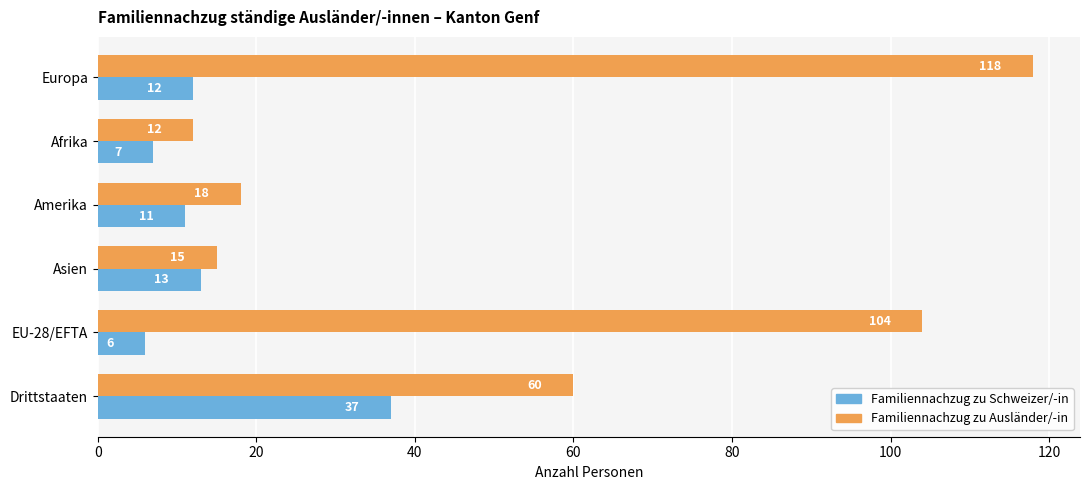

Is it true that Familiennachzug zu Ausländer/-in equals 15 at Asien?

True